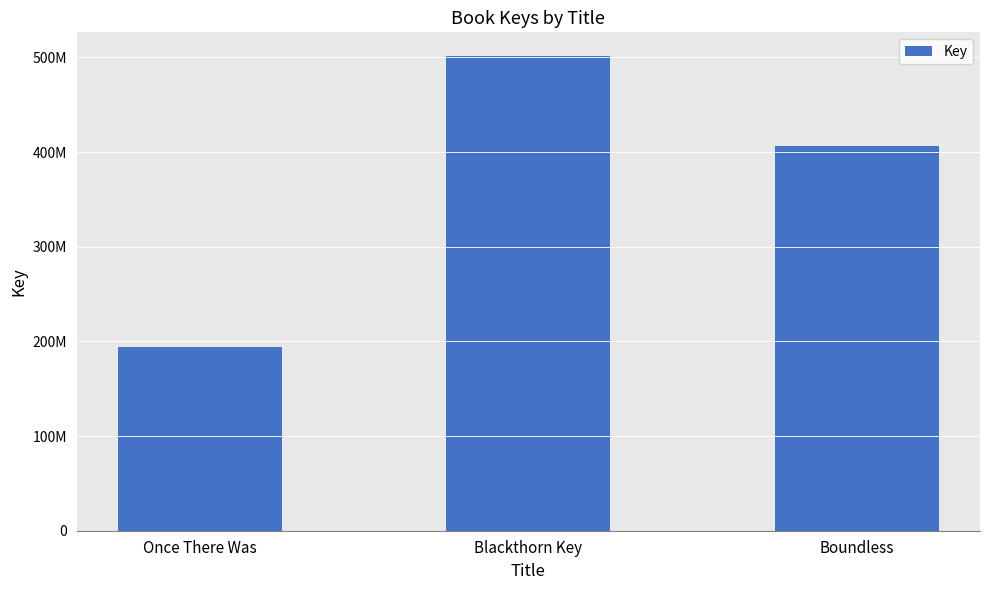

Does the chart contain any negative values?

No